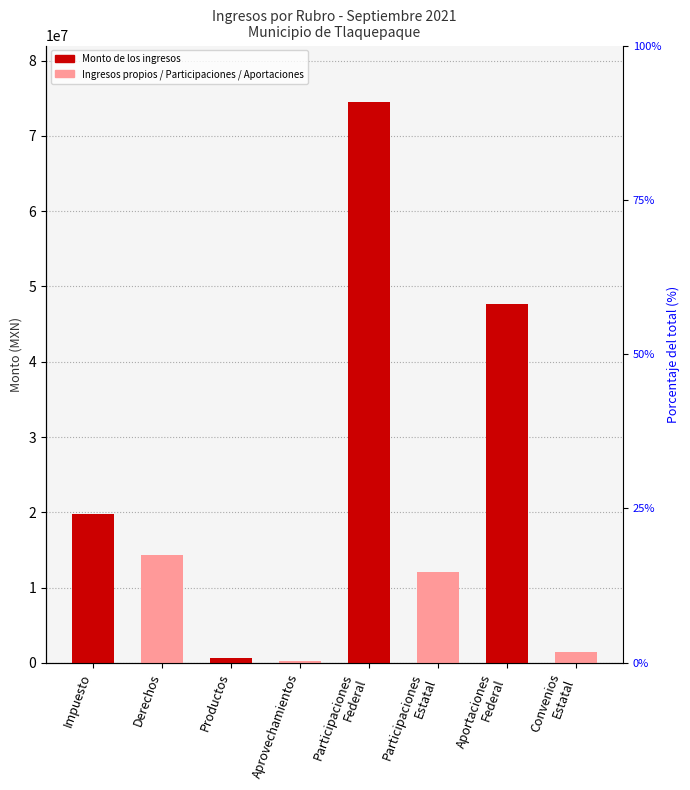

List the labels in order of value, largest first.

Participaciones
Federal, Aportaciones
Federal, Impuesto, Derechos, Participaciones
Estatal, Convenios
Estatal, Productos, Aprovechamientos